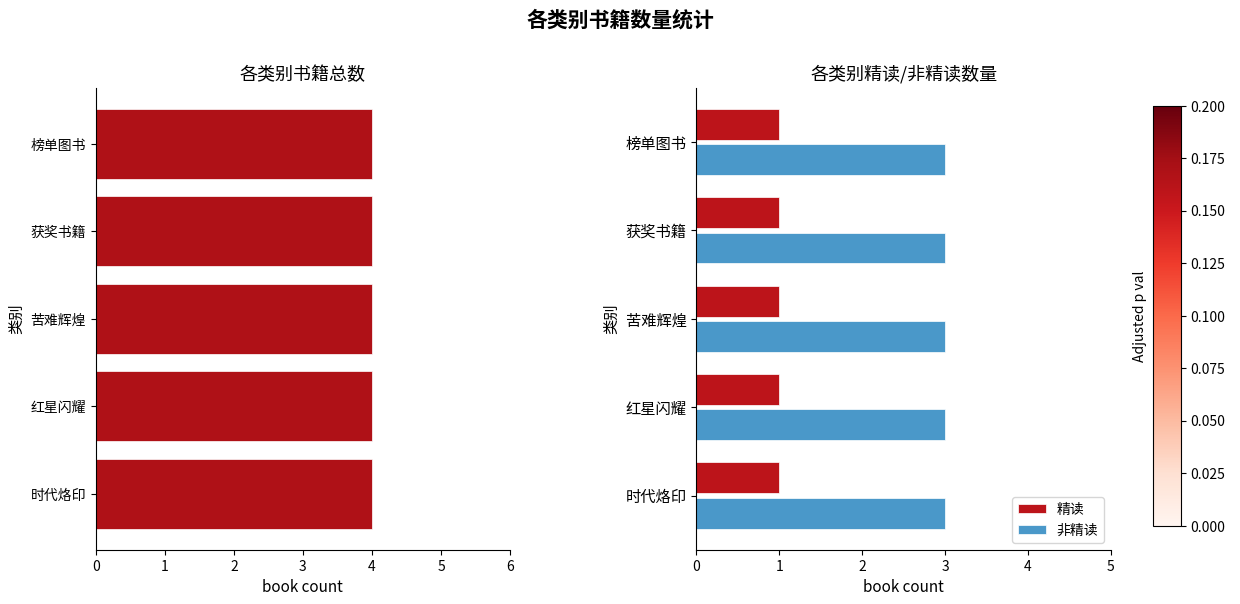

Is it true that 精读 equals 1 at 苦难辉煌?

True